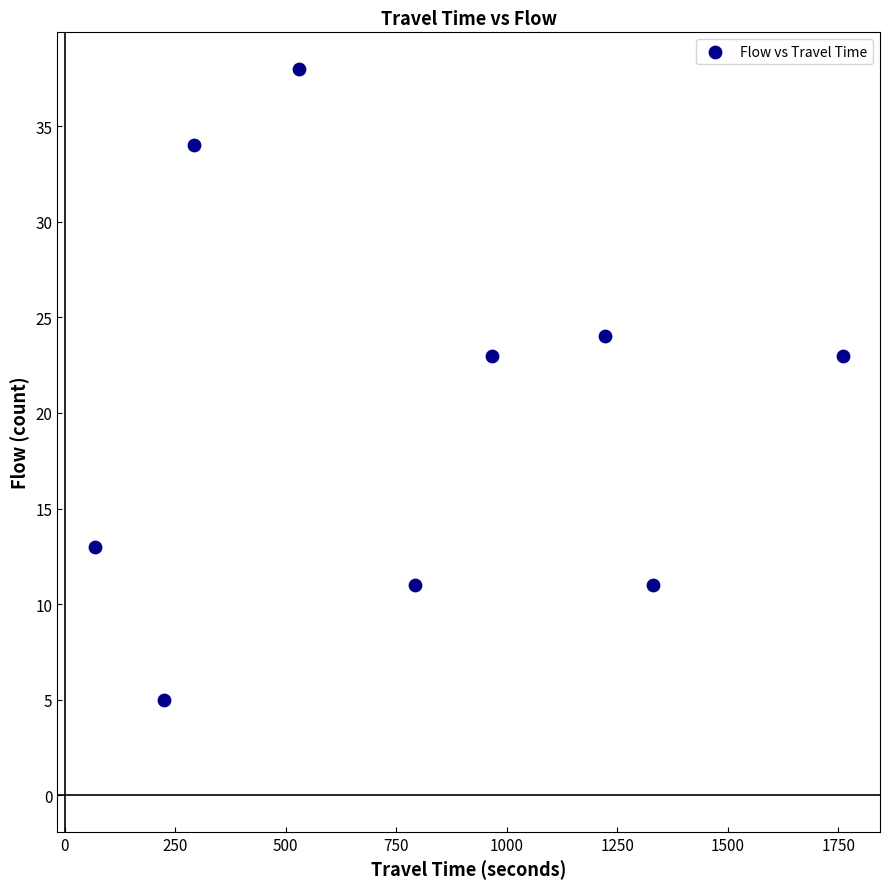

What is the range of Y values (max minus min)?

33